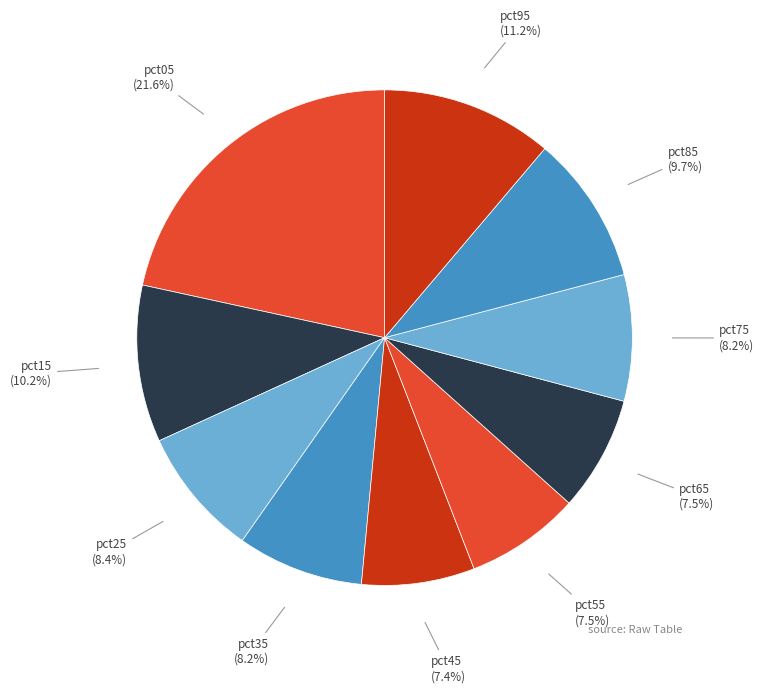

What is the largest slice in the pie chart?

pct05